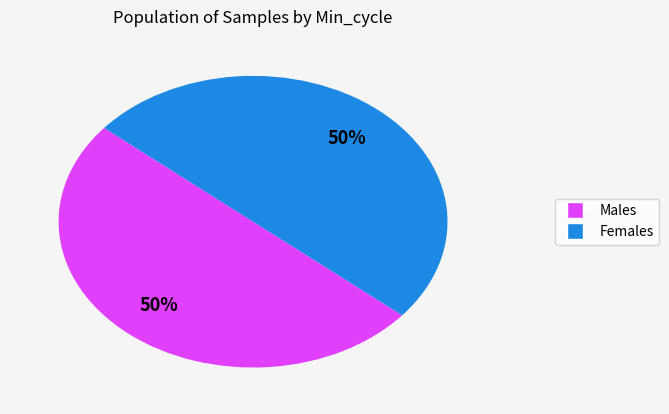

How many slices are in this pie chart?

2